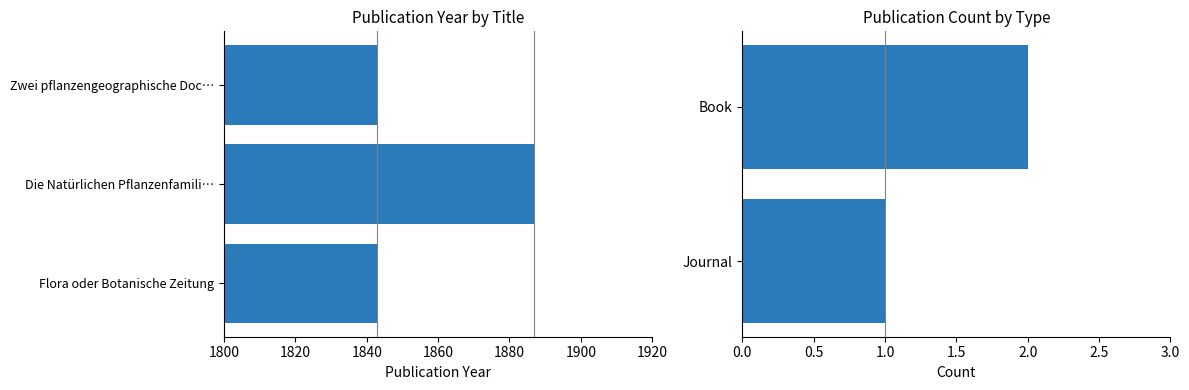

What is the maximum value shown in the chart?

1887